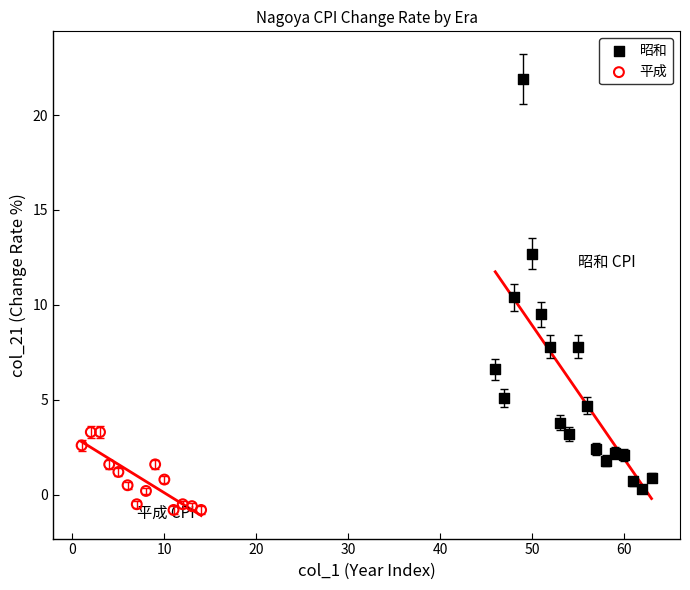

Which series has the widest spread of Y values?

昭和